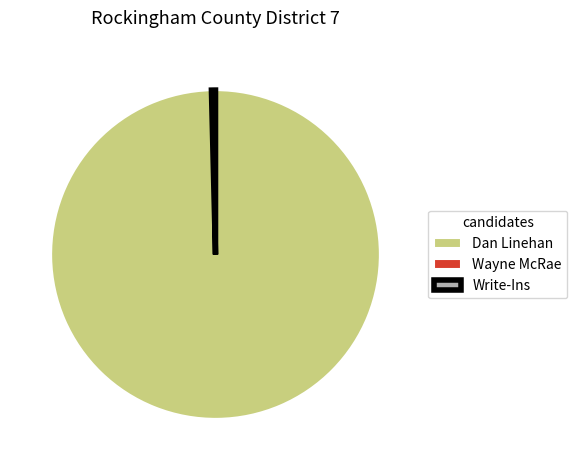

Is there a majority slice in this chart?

Yes